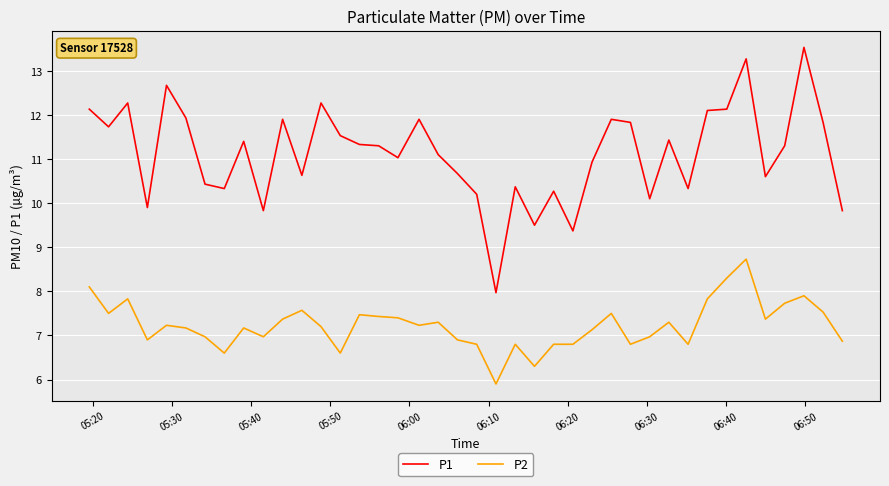

What is the difference between the maximum and minimum values in the P2 series?

2.8